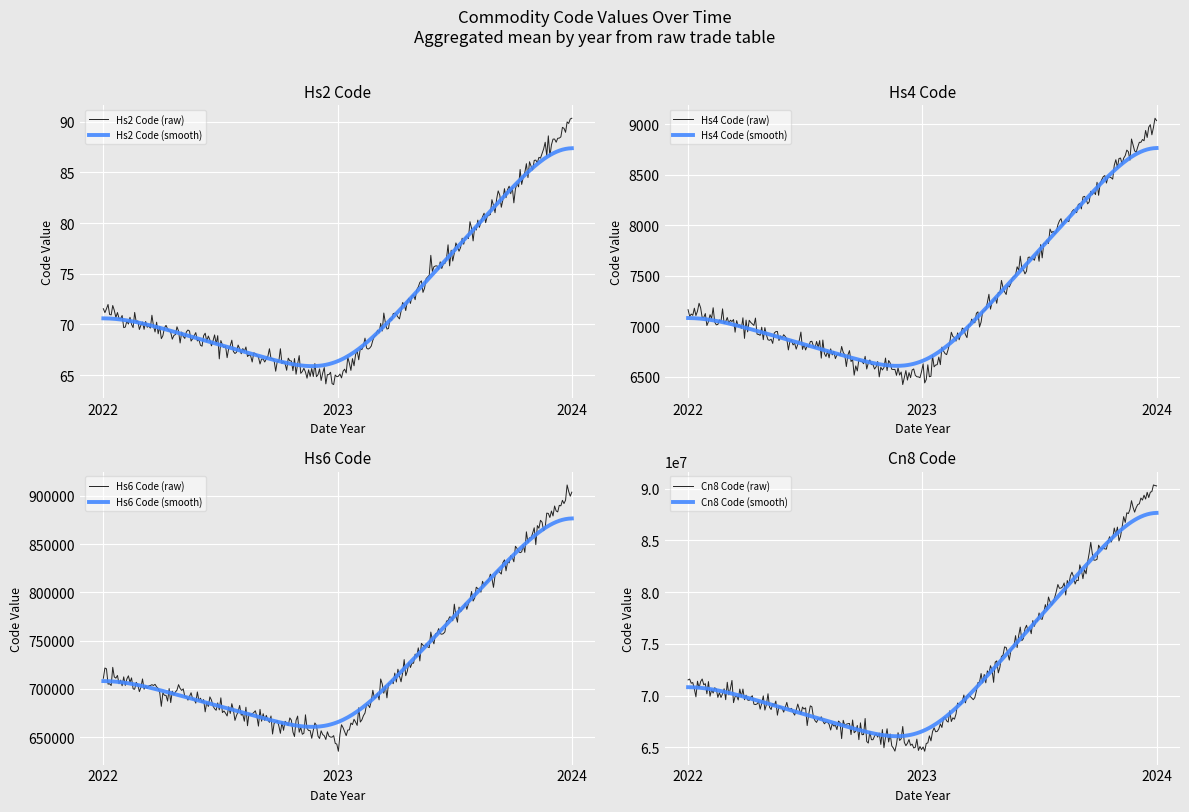

The value of Commodity_Hs6Code at 2023 is 184714. True or false?

False